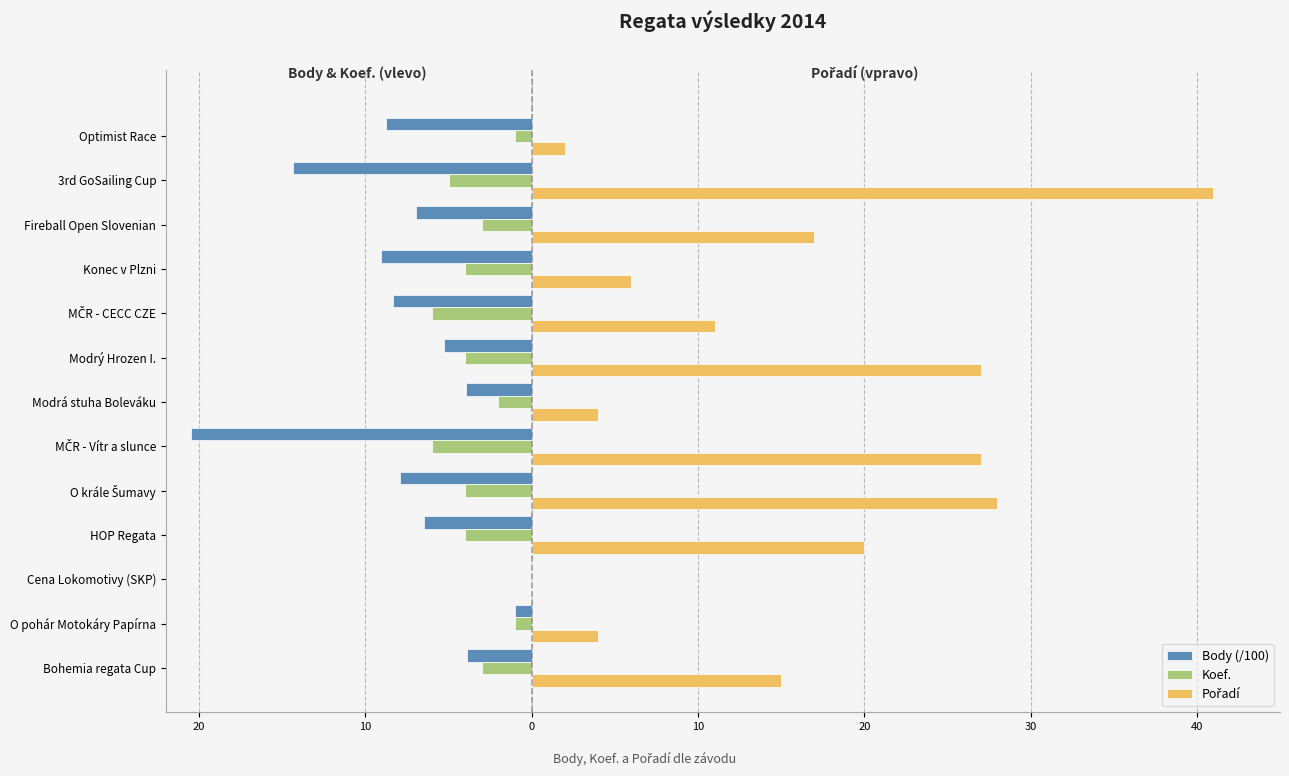

Count the number of categories in the chart.

13